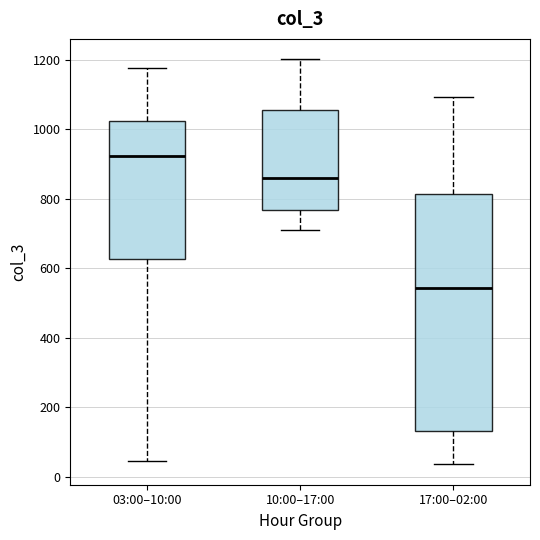

Which box has the highest median line?

03:00–10:00